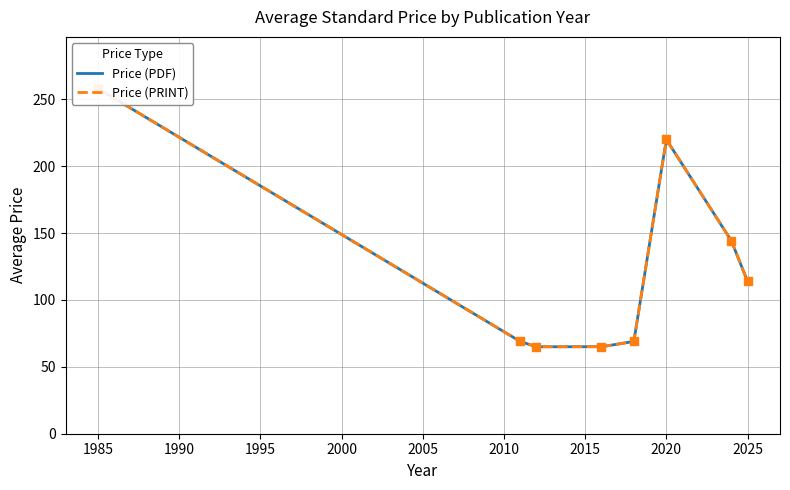

At how many categories does at least one series exceed 205?

3